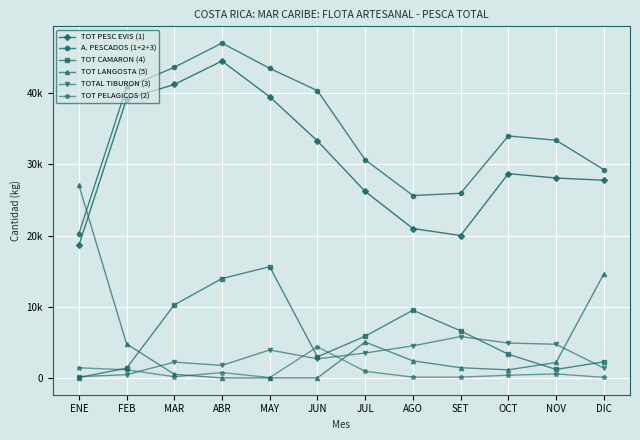

Which label corresponds to the largest value in the chart?

ABR